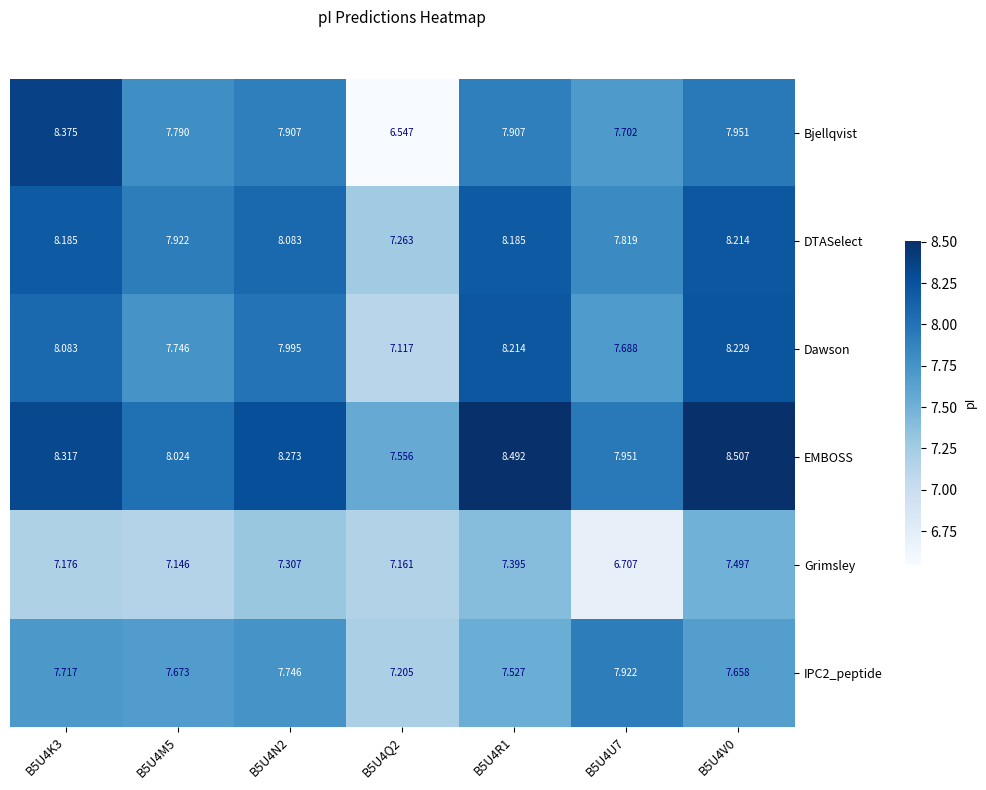

Which series has the largest total across all categories?

EMBOSS